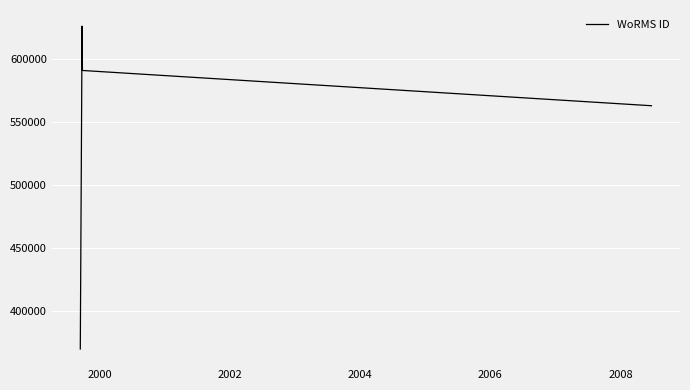

What is the sum of all values?

2149532